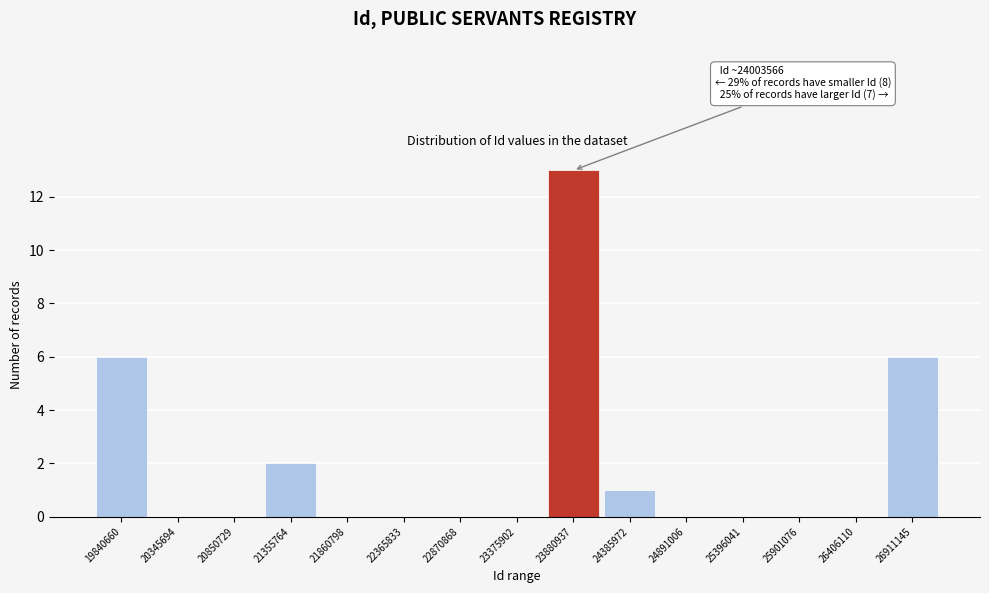

Reading left to right, transcribe all the data shown in this chart.

19840660=6	20345694=0	20850729=0	21355764=2	21860798=0	22365833=0	22870868=0	23375902=0	23880937=13	24385972=1	24891006=0	25396041=0	25901076=0	26406110=0	26911145=6